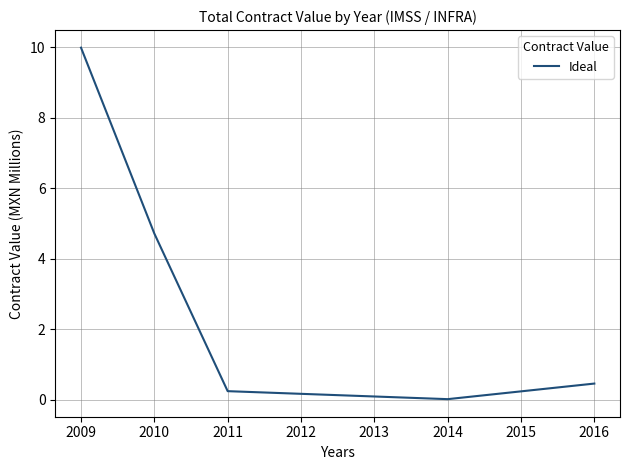

True or false: the data has more than 2 interior local peaks.

False